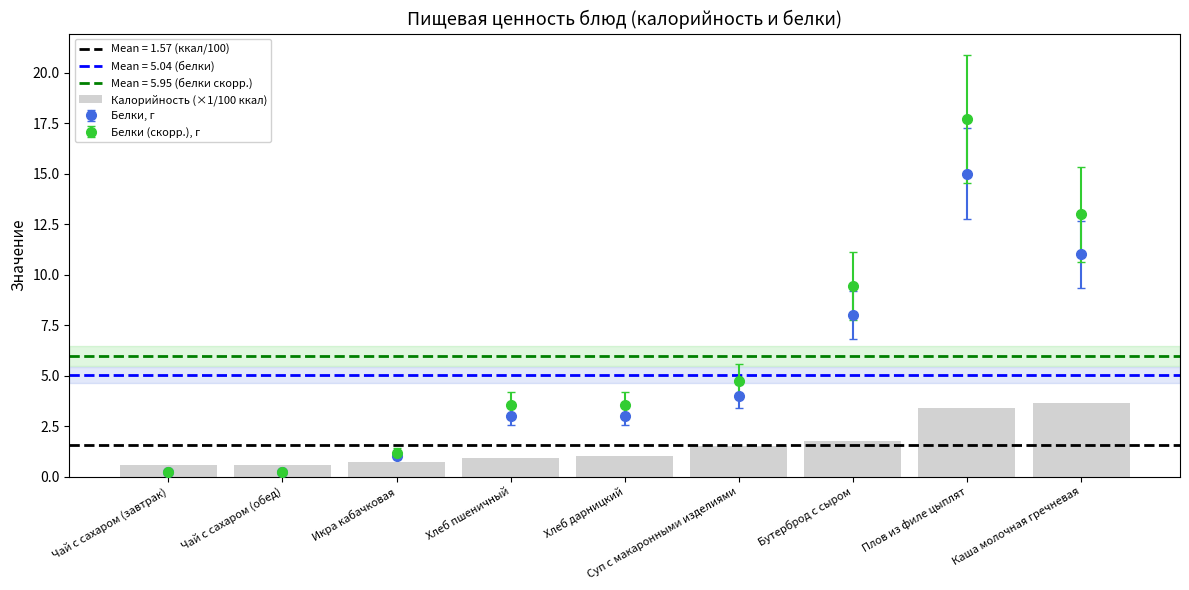

Reading left to right, list all the values displayed in this chart.

0.6	0.6	0.7	0.9	1.0	1.5	1.8	3.4	3.6